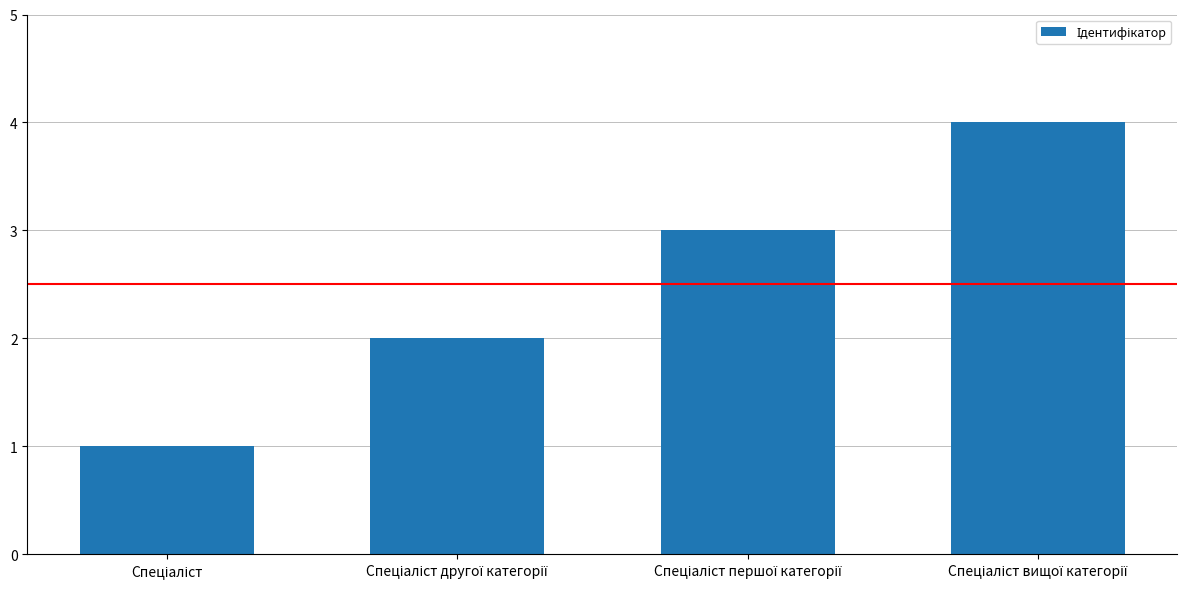

Are the bars grouped side by side (vs. stacked)?

No